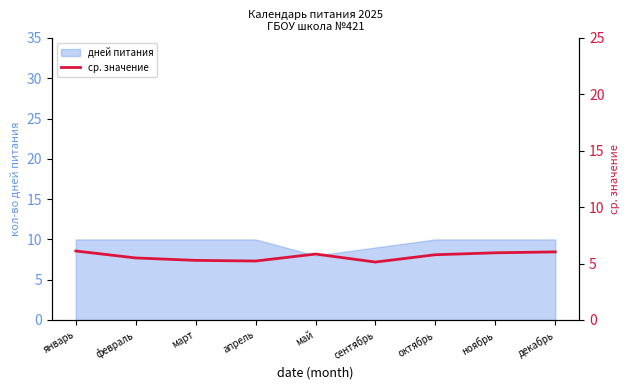

What is the approximate value of дней питания at май?

8